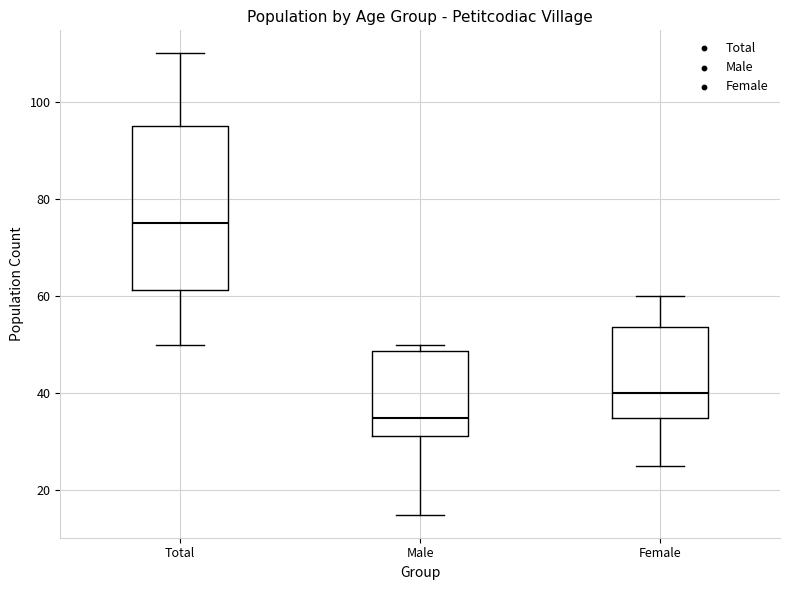

Which box is the tallest, from its lower edge to its upper edge?

Total